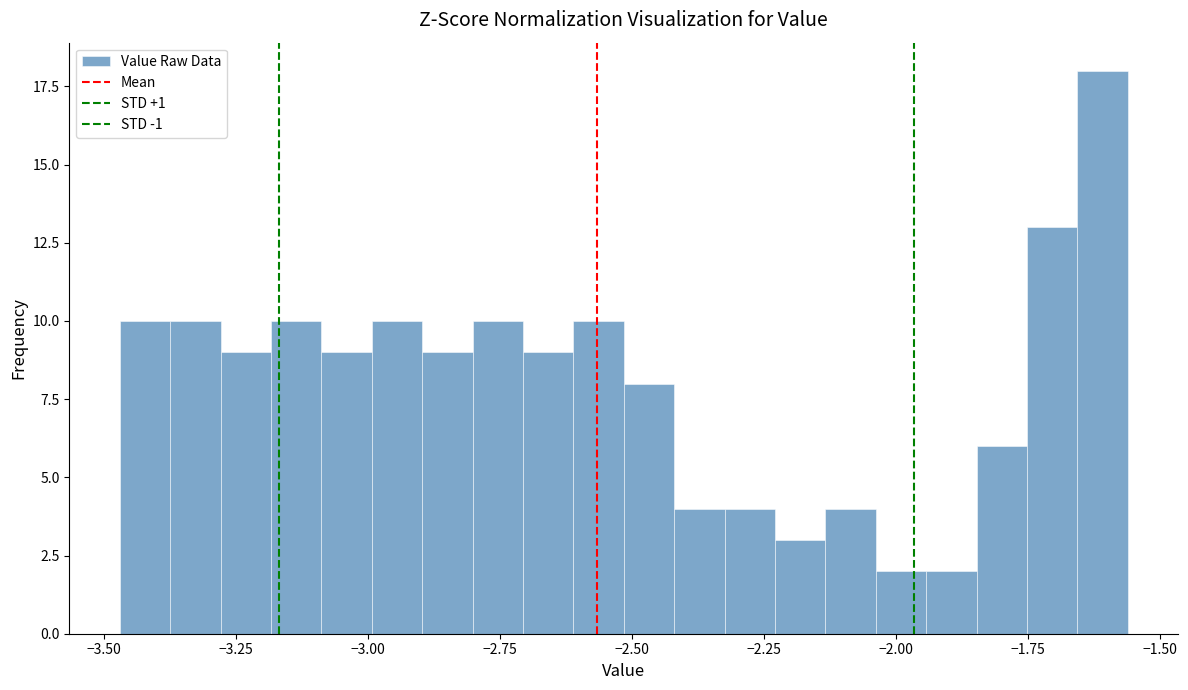

Read against the x-axis, roughly where is the centre of the tallest bar?

-1.60